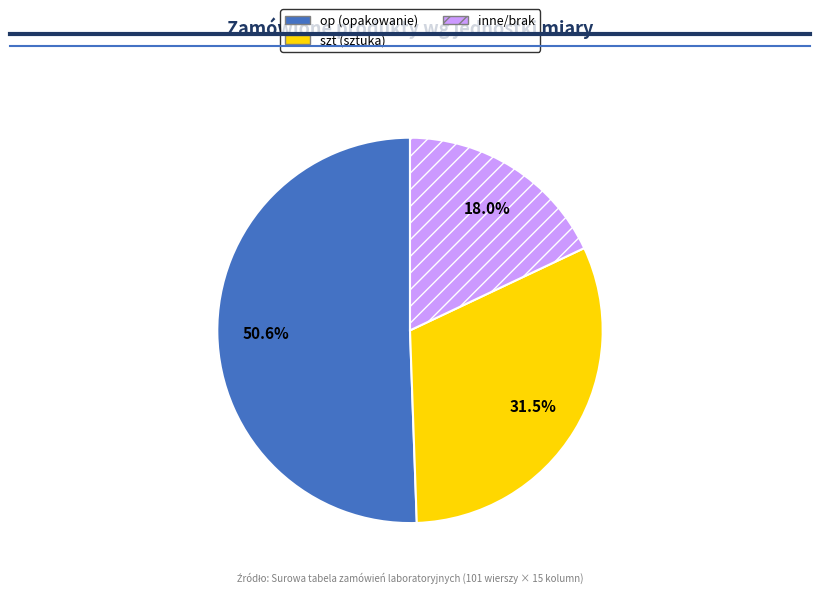

Is there a majority slice in this chart?

Yes